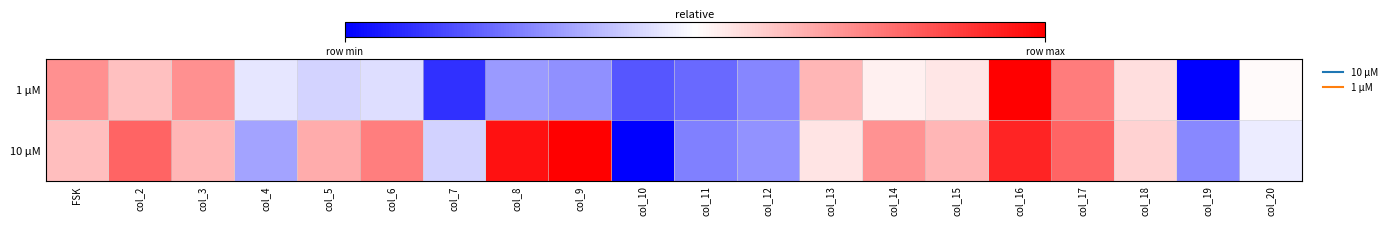

How many data points does each series have?

20